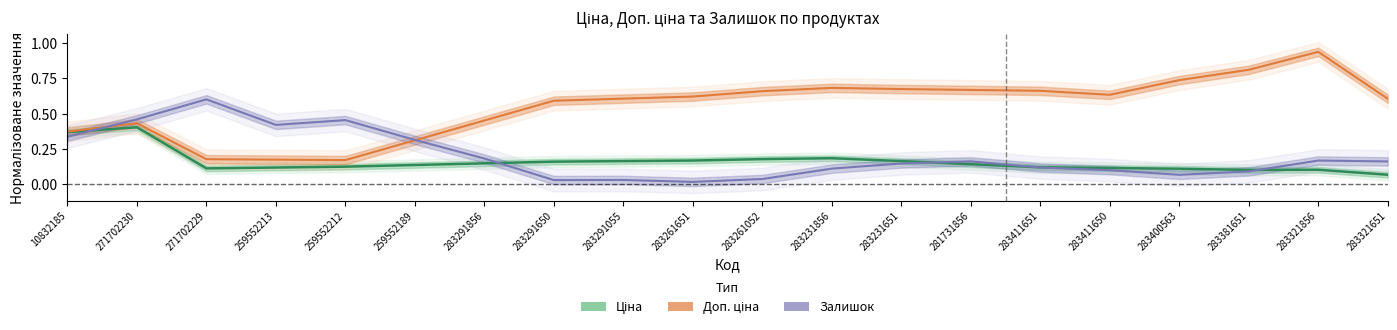

Between 283291856 and 283321856, which series saw the biggest shift?

Доп. ціна